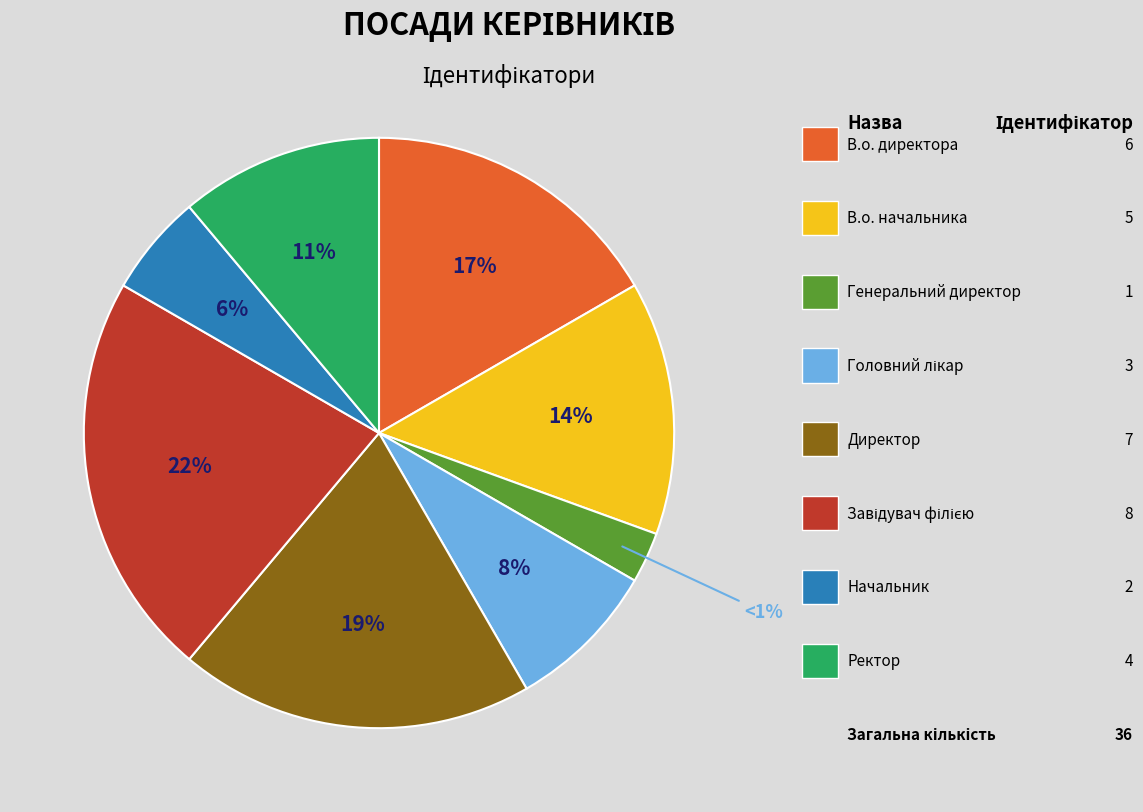

Is there a majority slice in this chart?

No